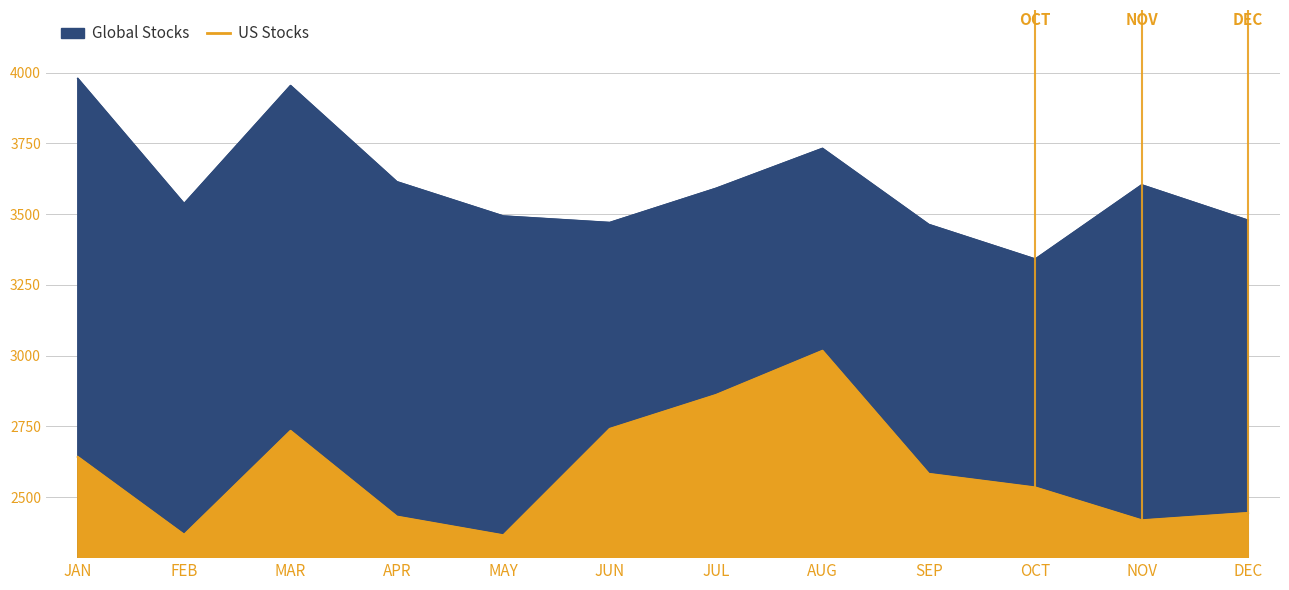

How many interior local peaks does the US Stocks series have?

2